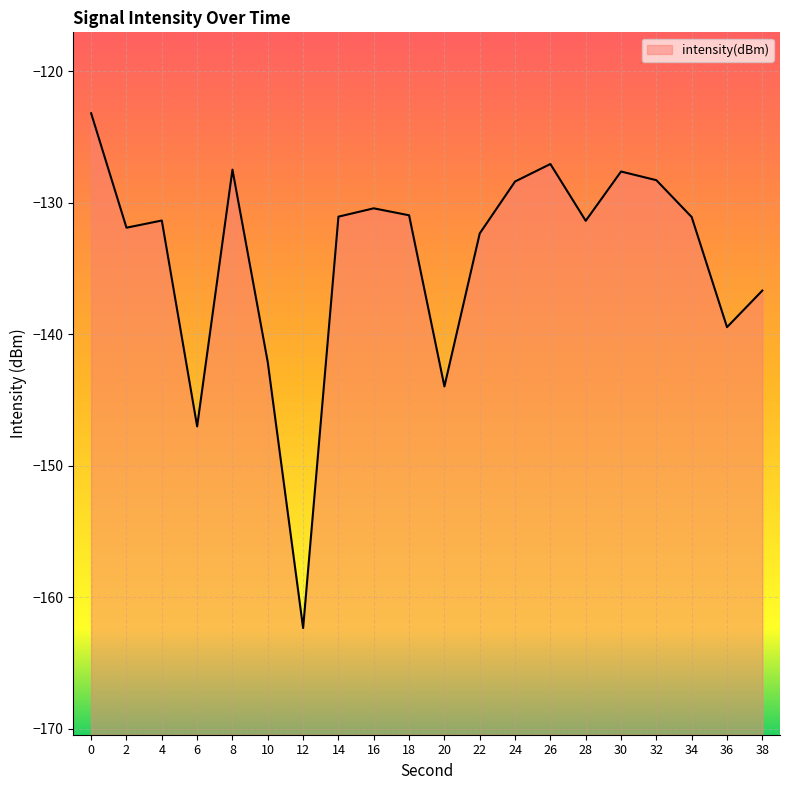

What is the difference between the values at 6 and 8?

19.5